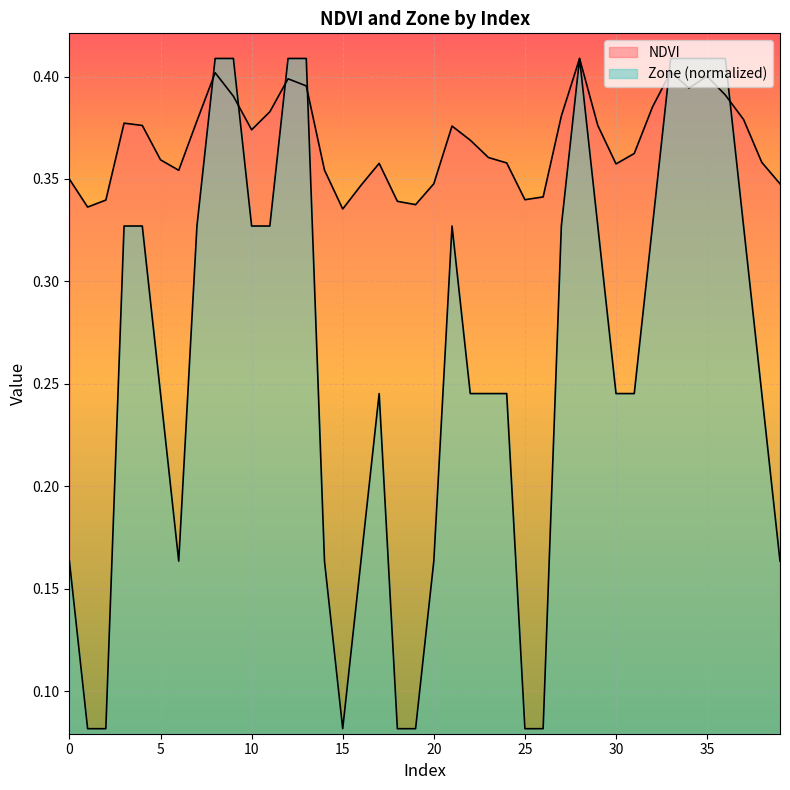

How many interior local valleys does the Zone series have?

2